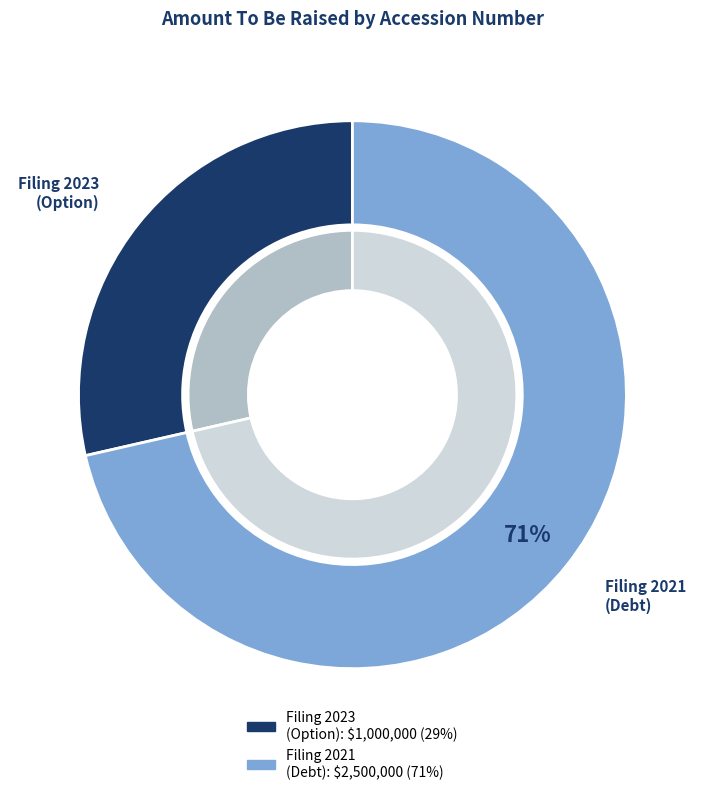

What percentage is NOT represented by 0001882846-23-000001?

71.4%